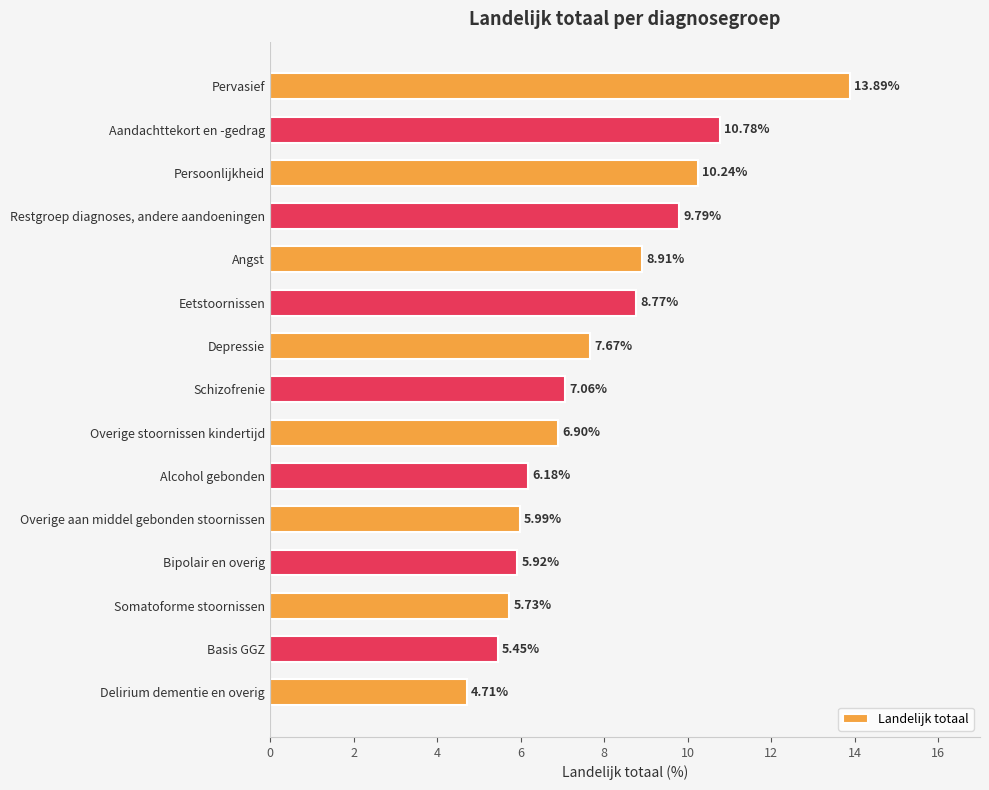

List the labels in order of value, smallest first.

Delirium dementie en overig, Basis GGZ, Somatoforme stoornissen, Bipolair en overig, Overige aan middel gebonden stoornissen, Alcohol gebonden, Overige stoornissen kindertijd, Schizofrenie, Depressie, Eetstoornissen, Angst, Restgroep diagnoses, andere aandoeningen, Persoonlijkheid, Aandachttekort en -gedrag, Pervasief